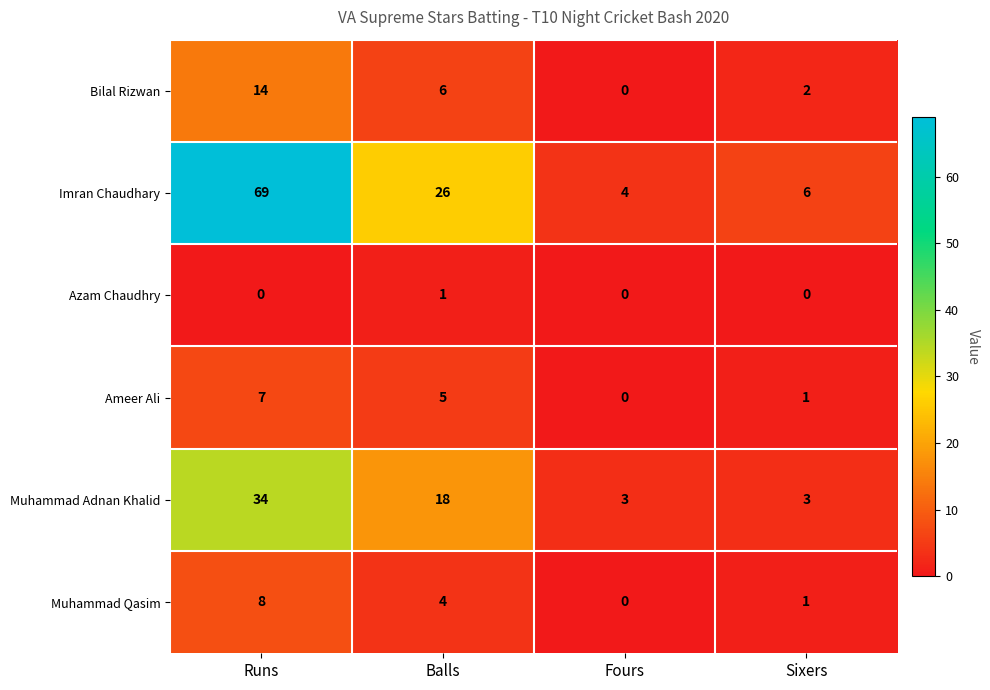

Rank the series by their maximum value, from highest to lowest.

Imran Chaudhary, Muhammad Adnan Khalid, Bilal Rizwan, Muhammad Qasim, Ameer Ali, Azam Chaudhry